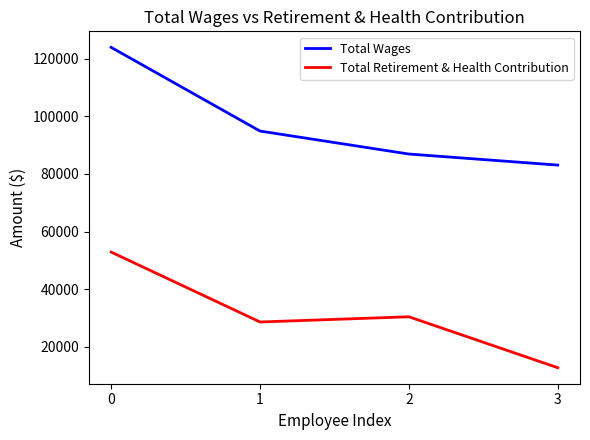

Is this an area chart (filled region under the line)?

No